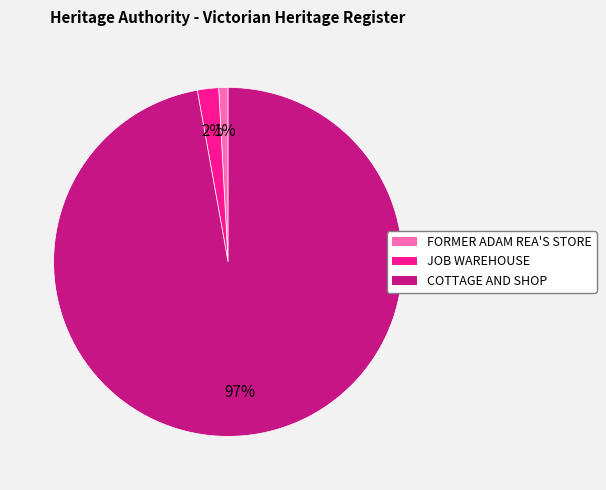

How many slices are in this pie chart?

3